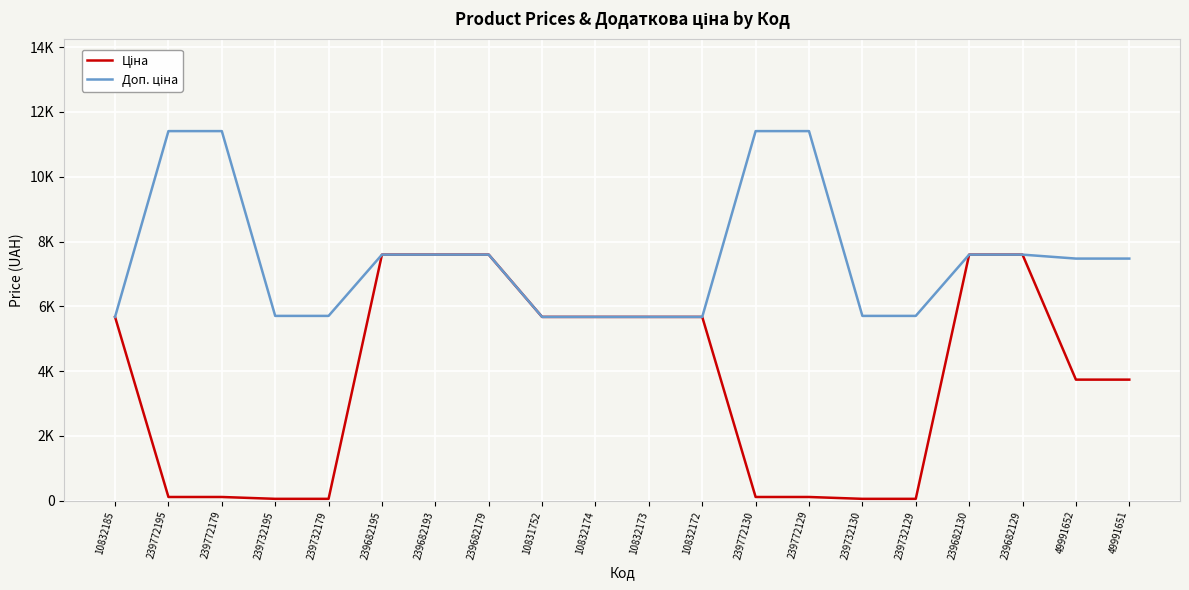

What is the difference between the maximum and minimum values in the Доп. ціна series?

5736.2